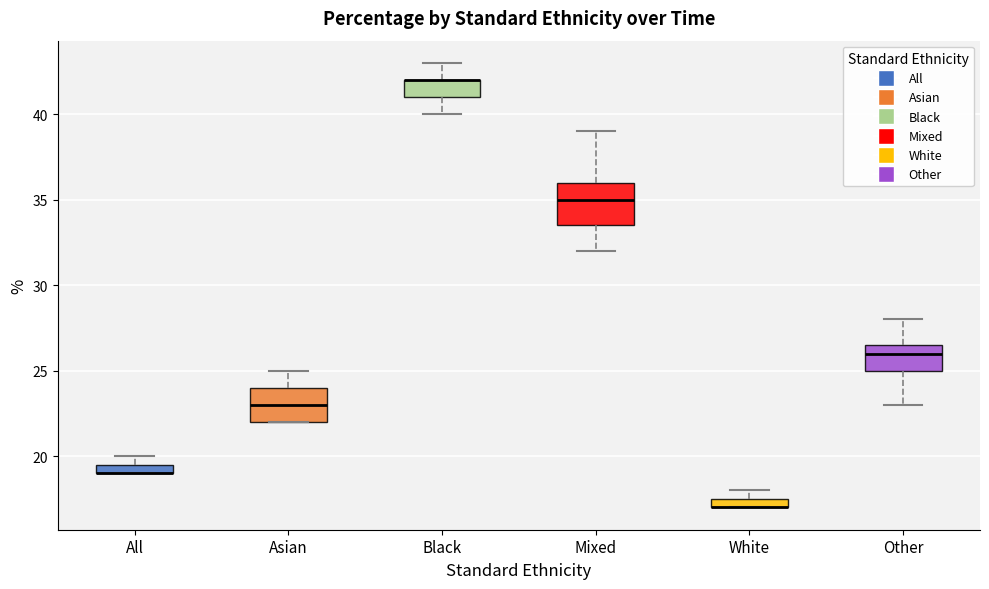

Where is the upper edge of the box for White on the y-axis? The values are not printed on the chart, so give them approximately, as read against the axis.

17.5